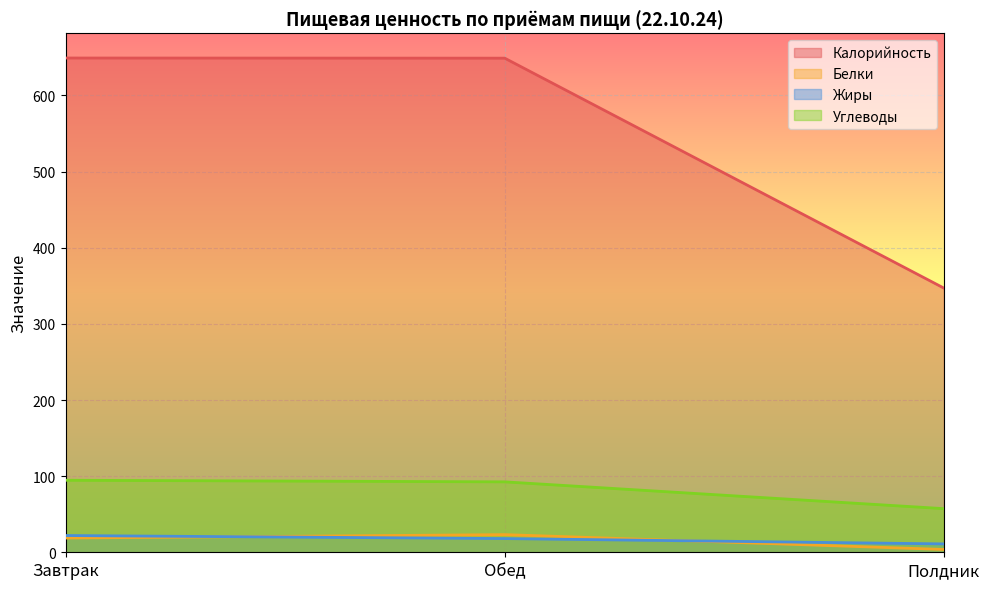

Between Полдник and Завтрак, which is larger?

Завтрак